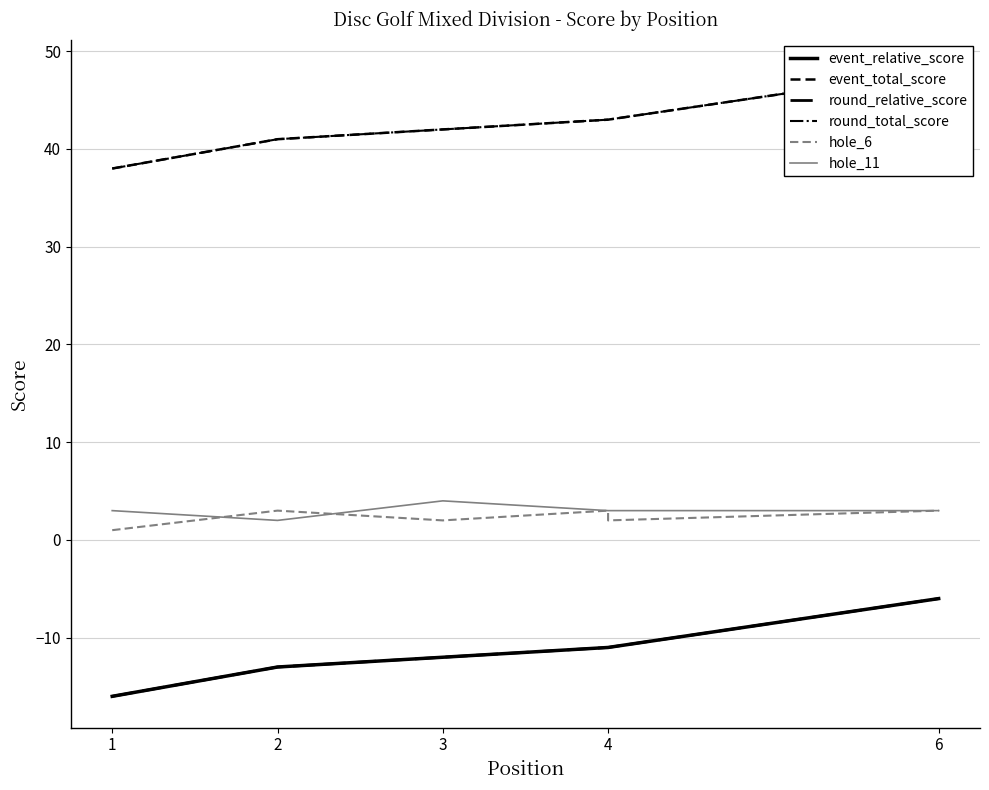

What is the value of the hole_11 point at the 3rd from the left?

4